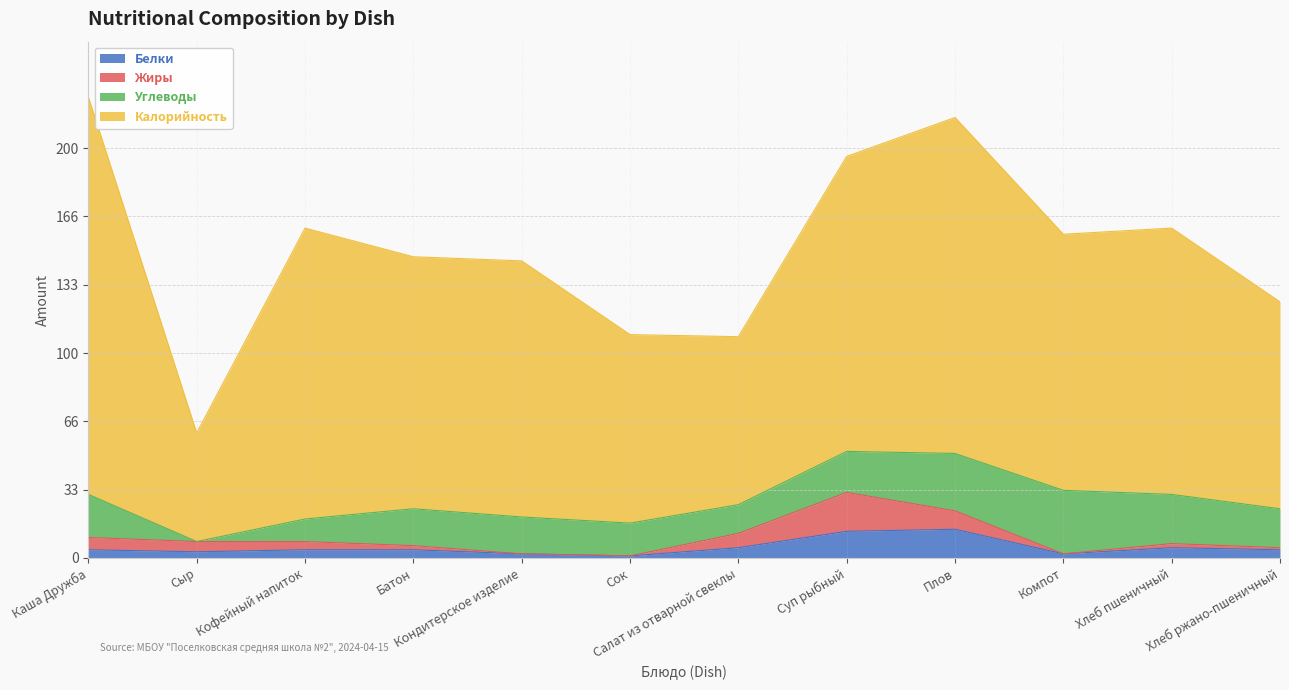

Reading left to right, transcribe all the data shown in this chart.

Белки: 4	3	4	4	2	1	5	13	14	2	5	4
Жиры: 6	5	4	2	0	0	7	19	9	0	2	1
Углеводы: 21	0	11	18	18	16	14	20	28	31	24	19
Калорийность: 194	53	142	123	125	92	82	144	164	125	130	101